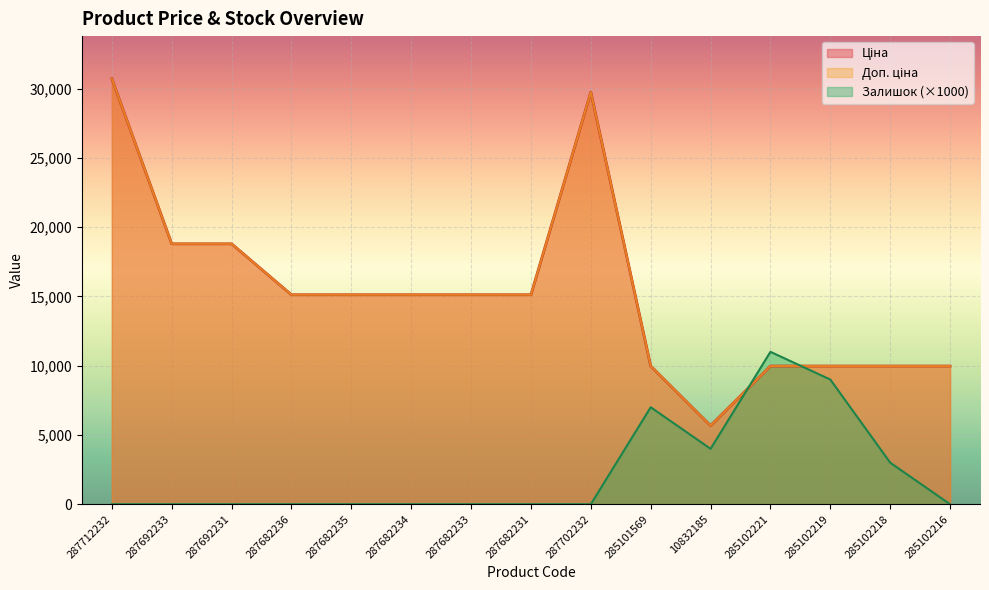

The value of Ціна at 287682236 is 15120.0. True or false?

True